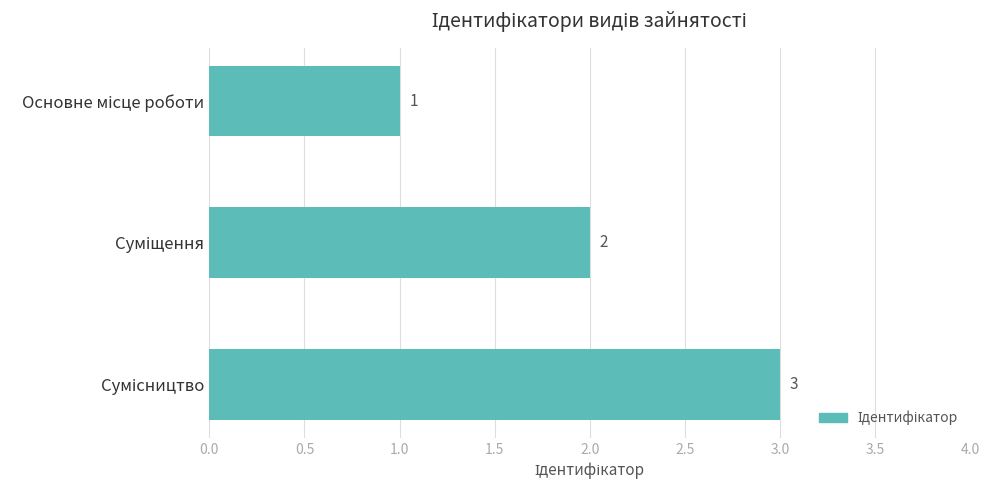

What is the sum of all values?

6